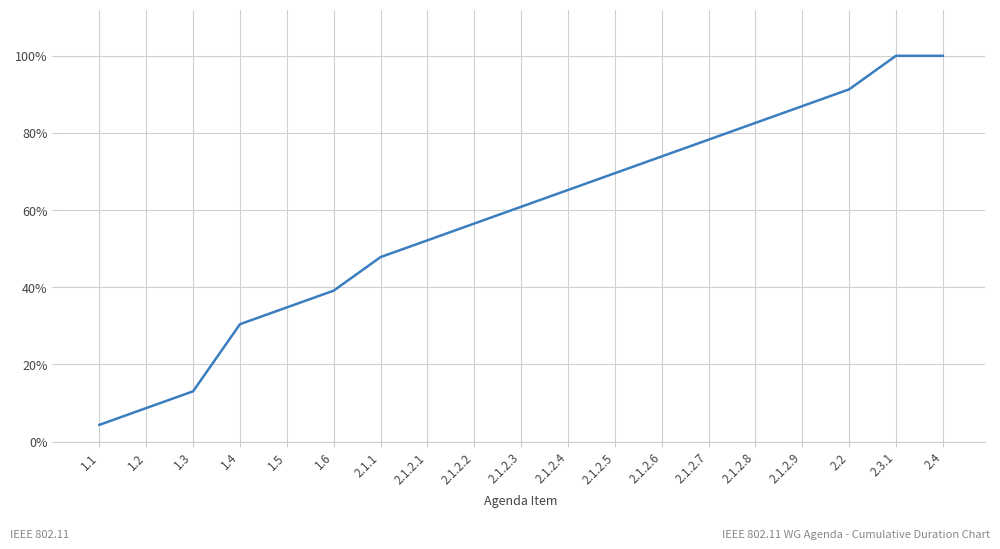

The value at 2.1.2.6 is 73.9. True or false?

True